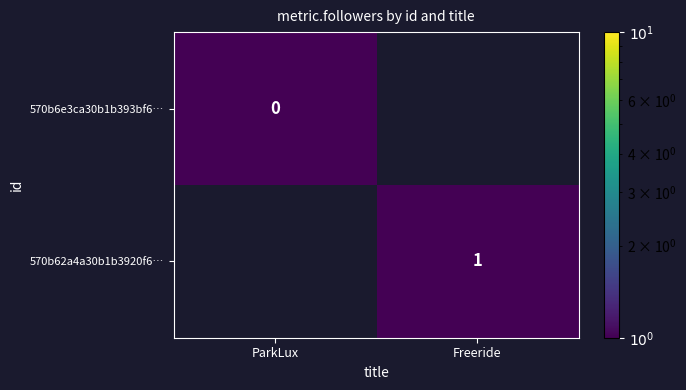

The value of 570b62a4a30b1b3920f6… at Freeride is 0.4. True or false?

False